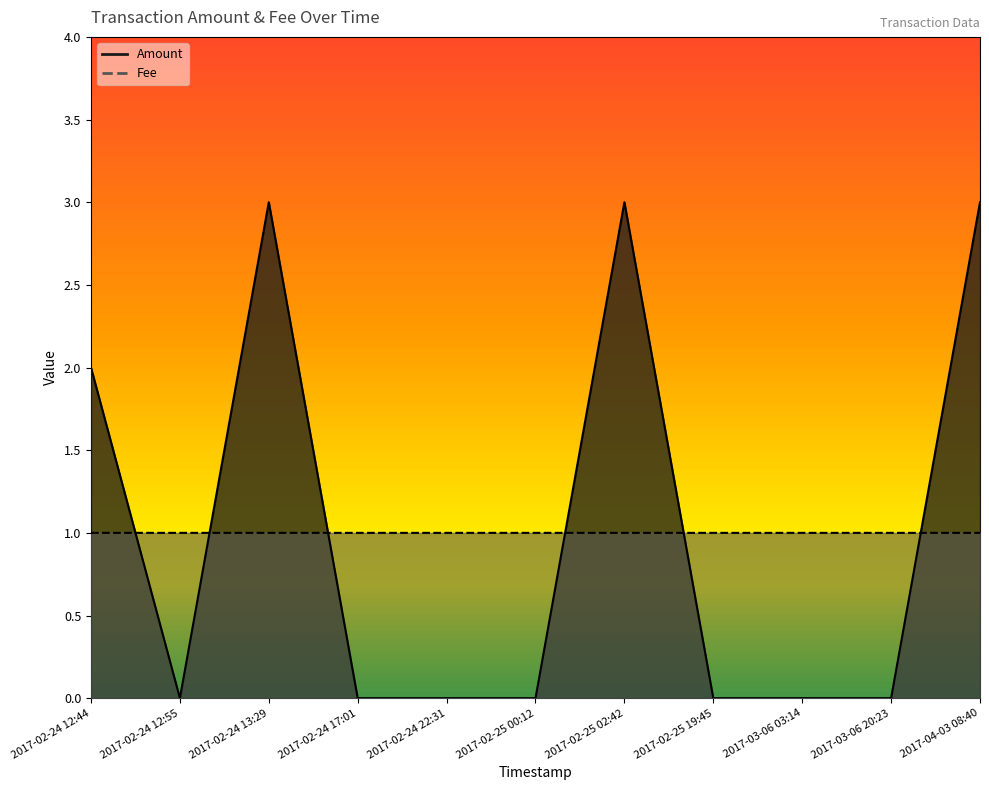

Where do Fee and Amount first cross each other?

2017-02-24 12:44 and 2017-02-24 12:55